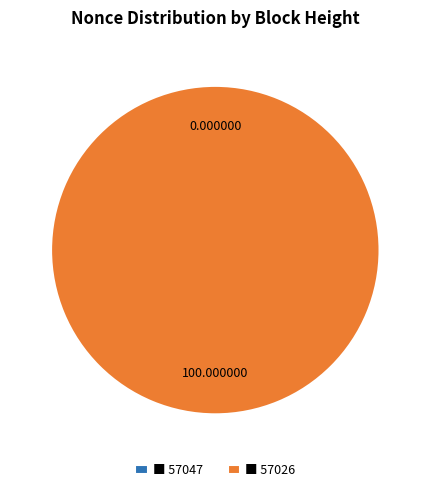

True or false: 57047 accounts for 0% of the total.

True